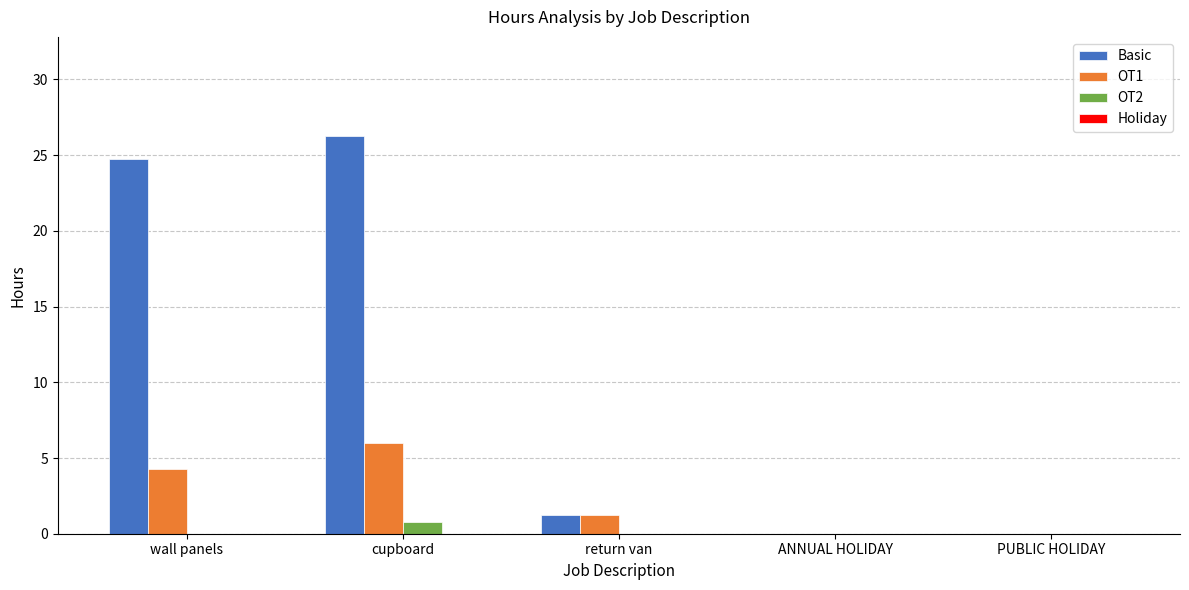

True or false: OT2 has a value of 0.0 at wall panels.

True